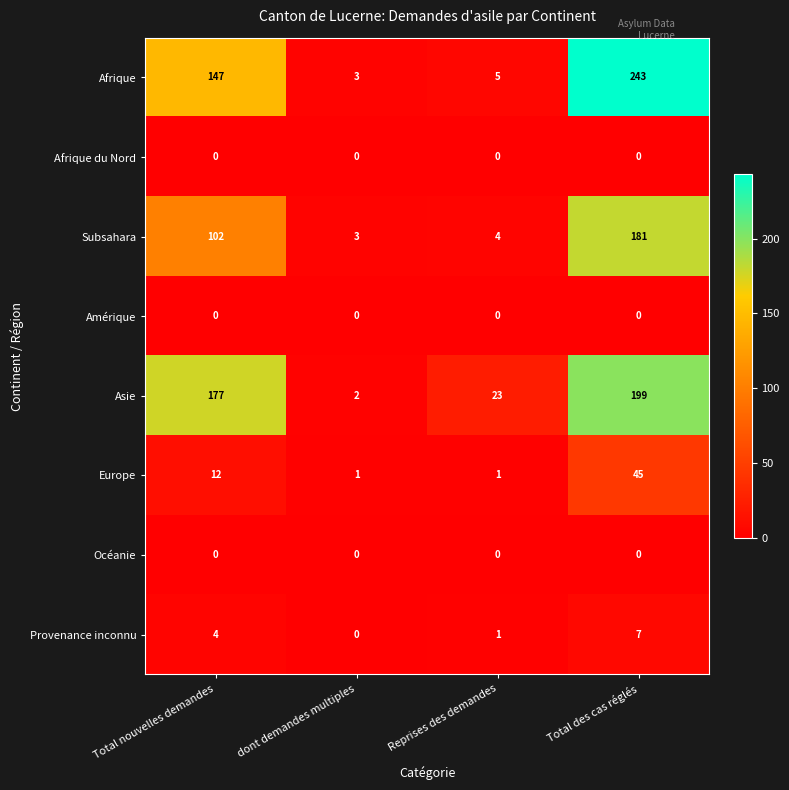

Is it true that Provenance inconnu equals 1 at Reprises des demandes?

True